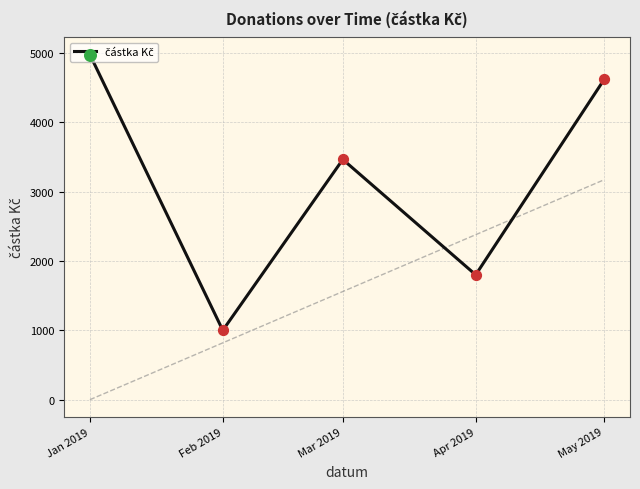

Approximately how many times larger is the value at May 2019 compared to Feb 2019?

4.6